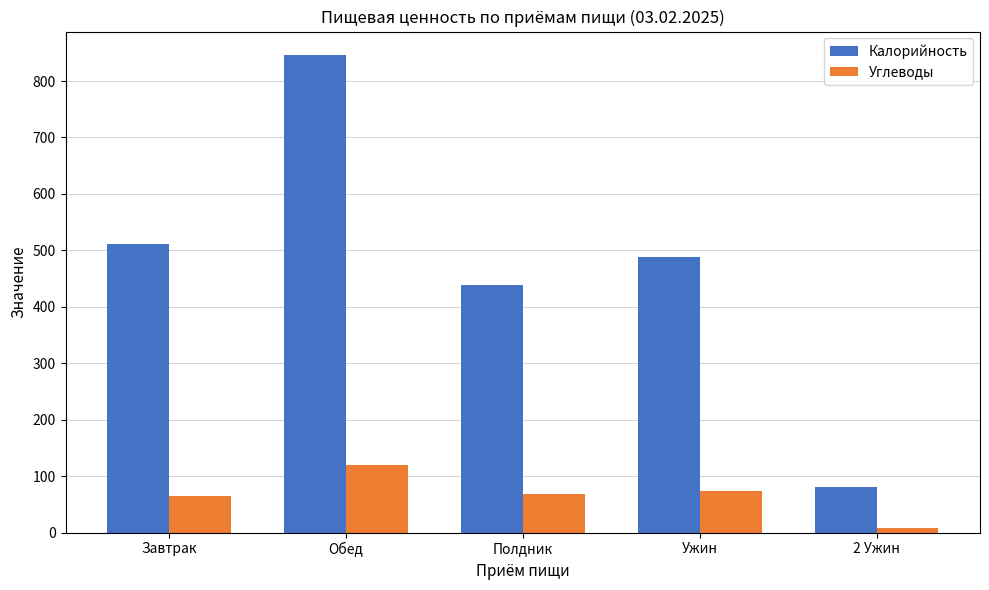

Where does the Калорийность series first go above 488?

Завтрак